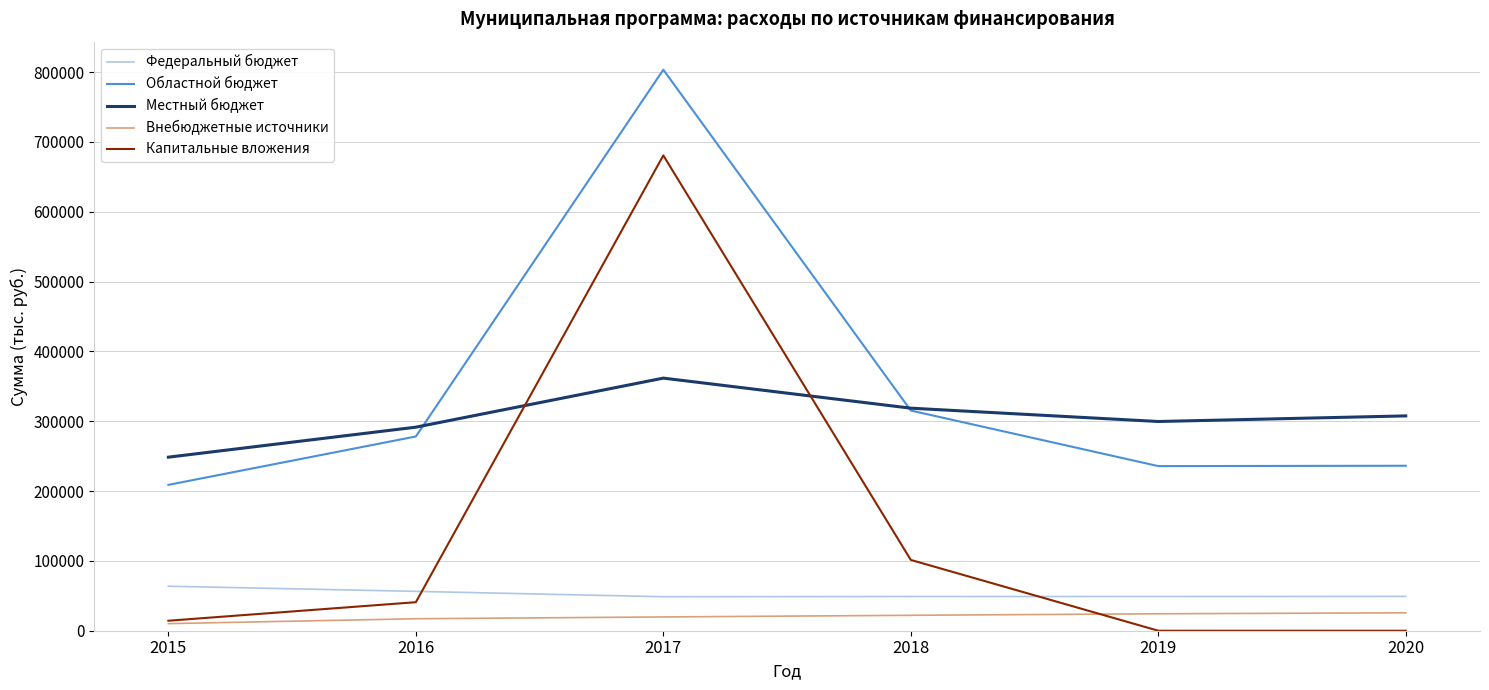

What is the maximum value for Областной бюджет?

803434.9